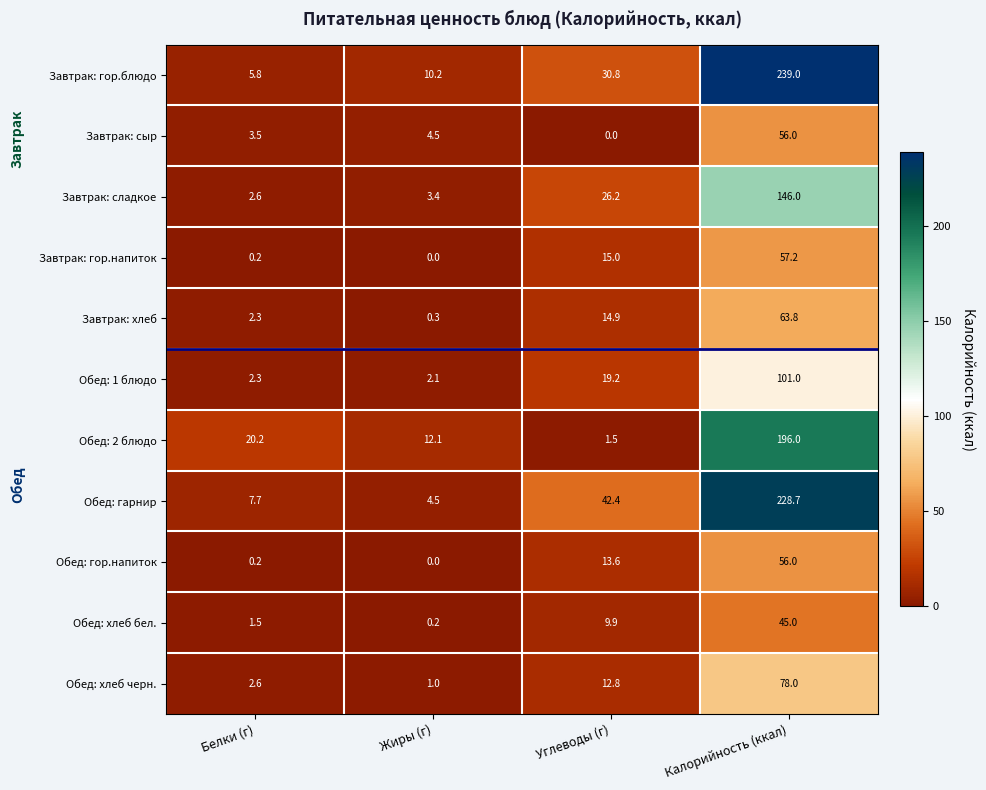

What is the total value across all series at Углеводы (г)?

186.3